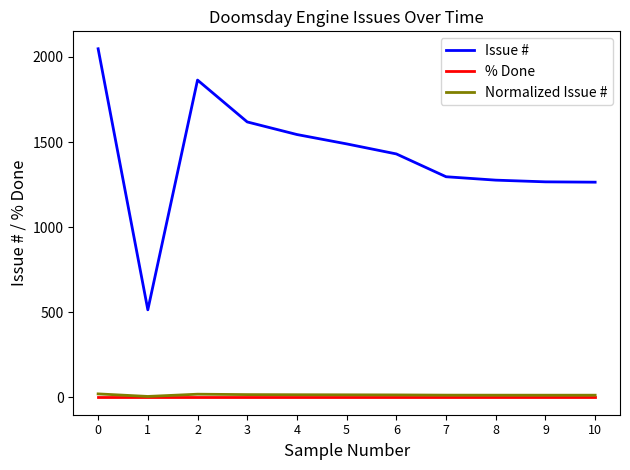

Which series has the largest total across all categories?

Issue #